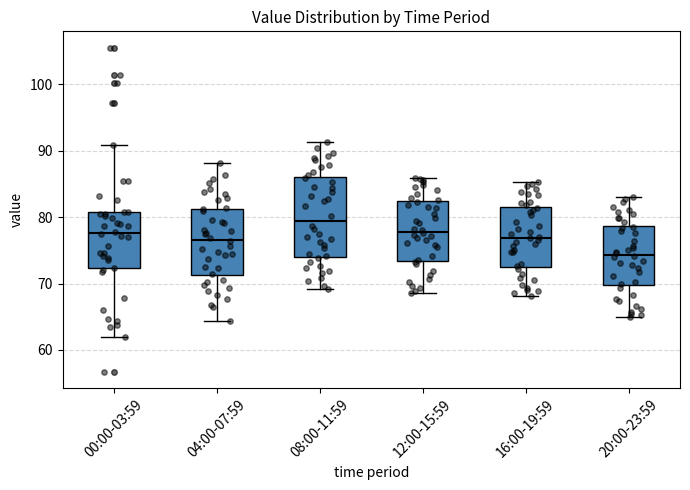

Where is the upper edge of the box for 00:00-03:59 on the y-axis? The values are not printed on the chart, so give them approximately, as read against the axis.

81